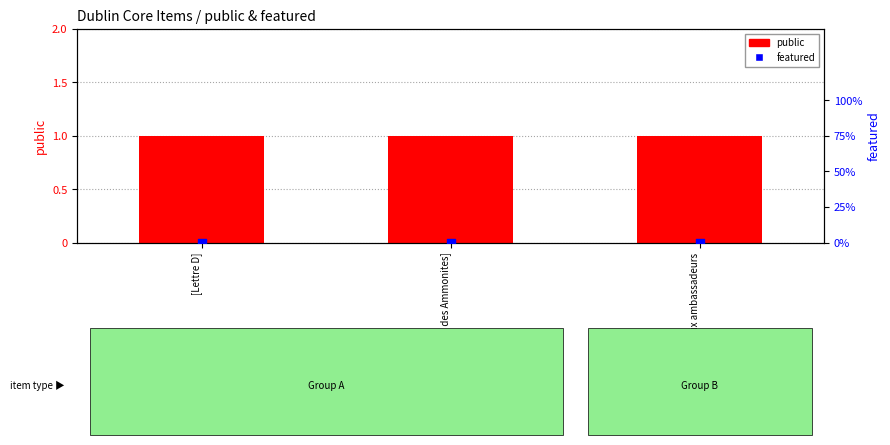

At which category is the sum across all series the highest?

[Lettre D]